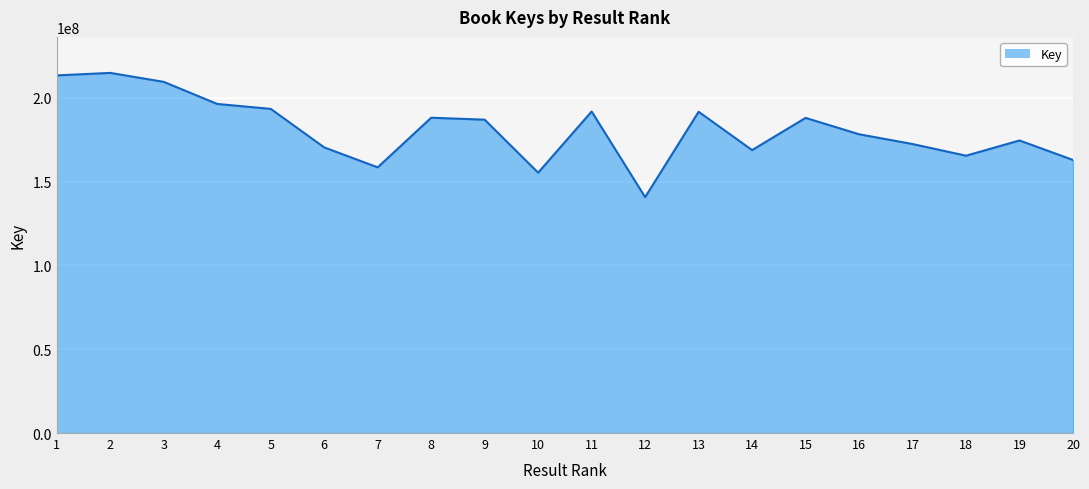

How many categories are shown in the chart?

20